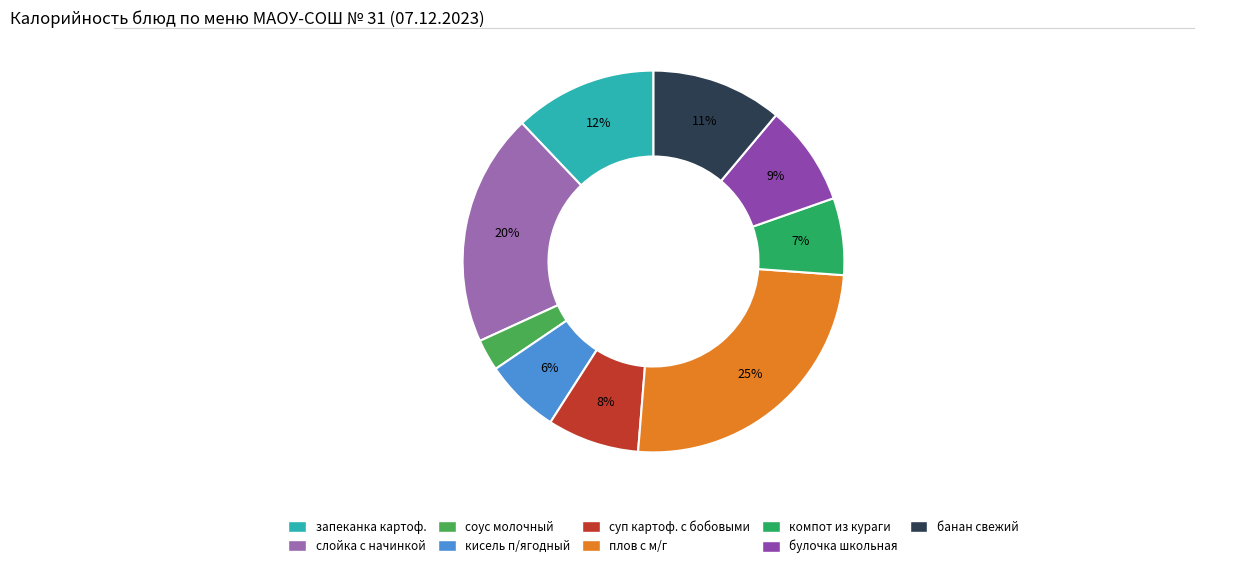

Which slice is the largest?

плов с м/г